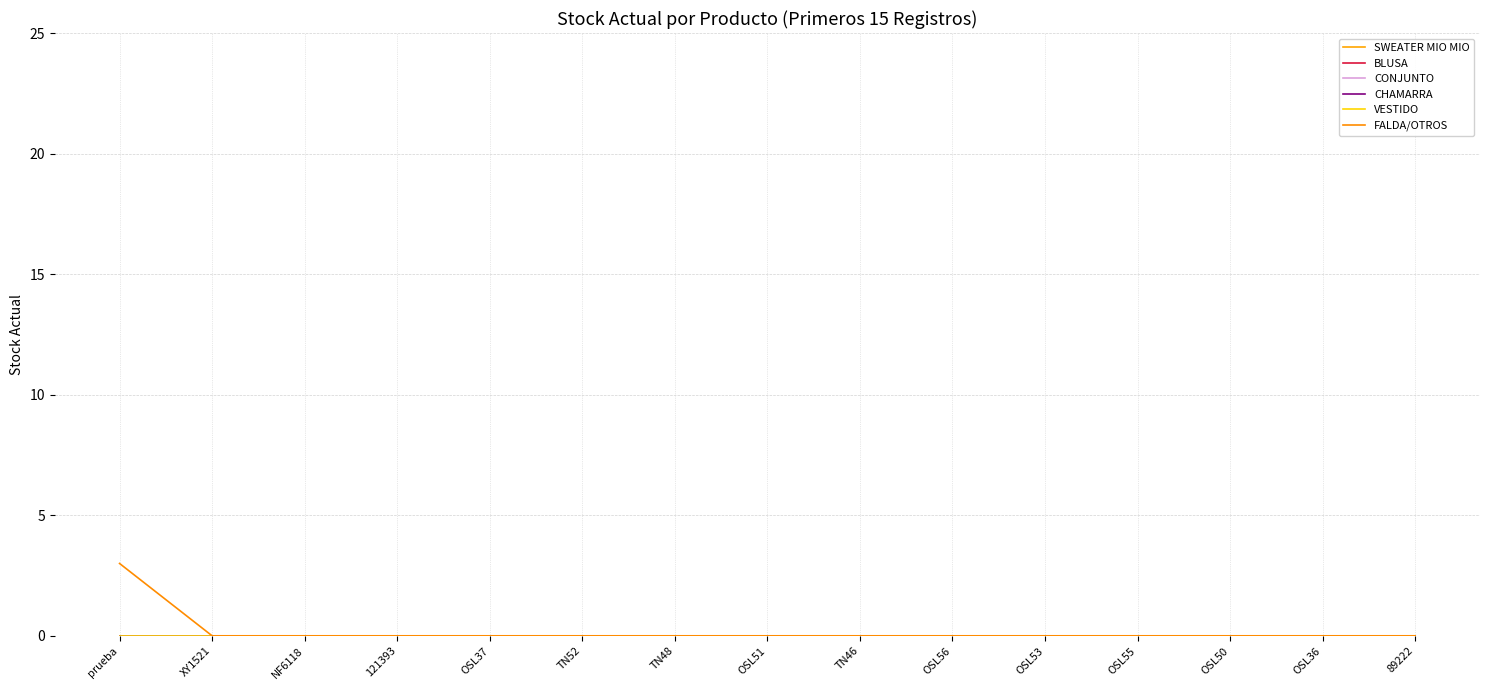

Is this an area chart (filled region under the line)?

No